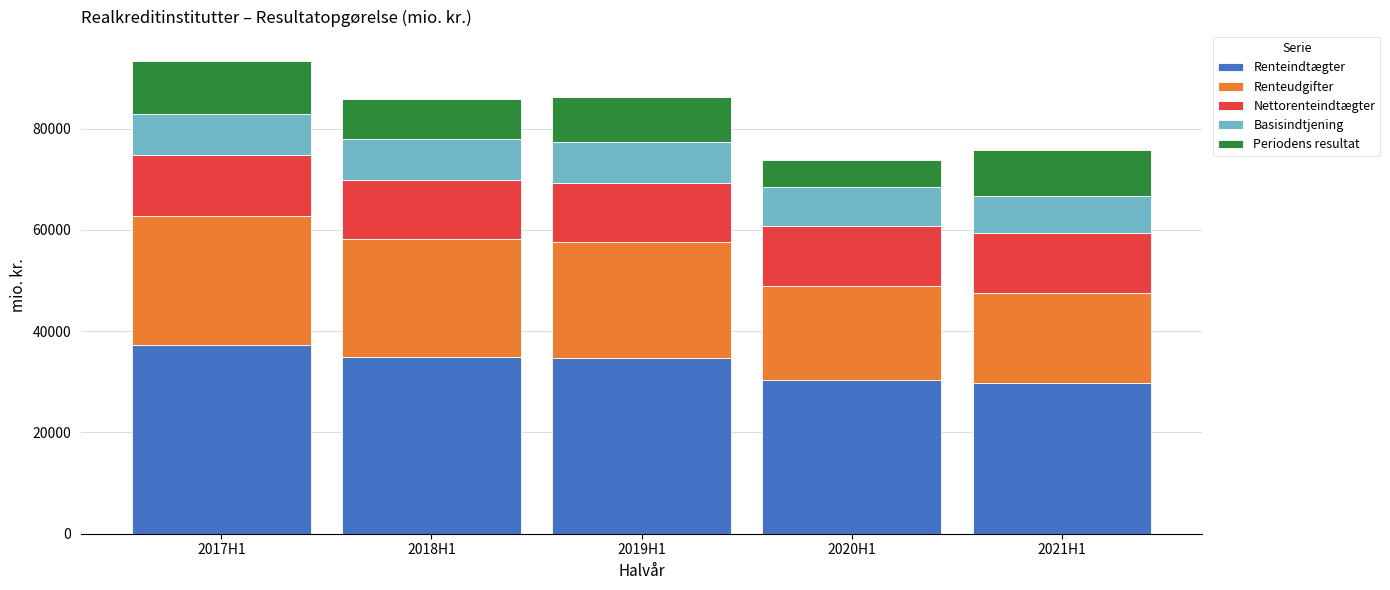

What is the total value across all series at 2020H1?

73856.7